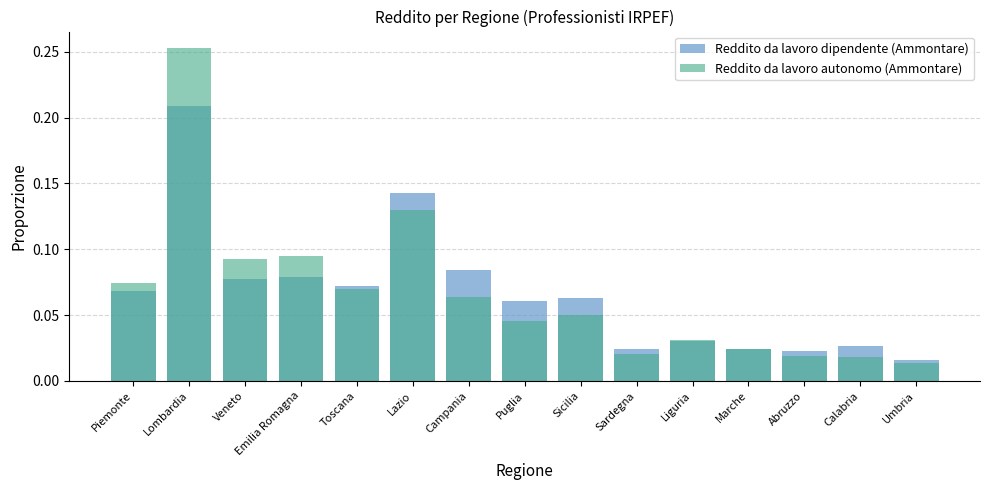

Does the chart contain stacked bars?

No